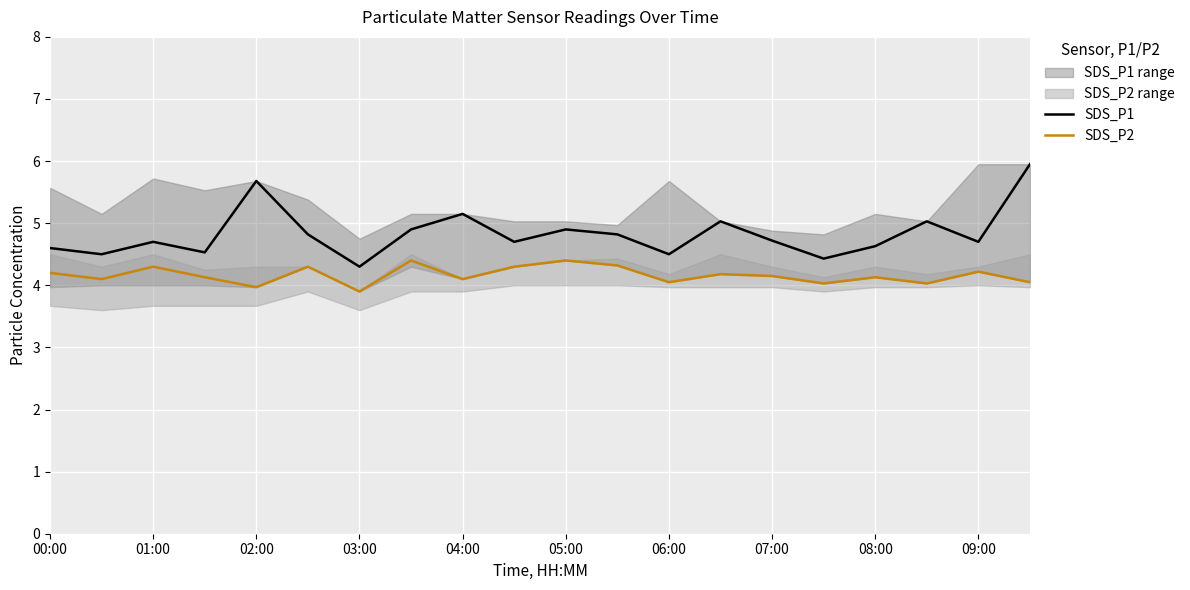

What is the minimum value for SDS_P2?

3.9